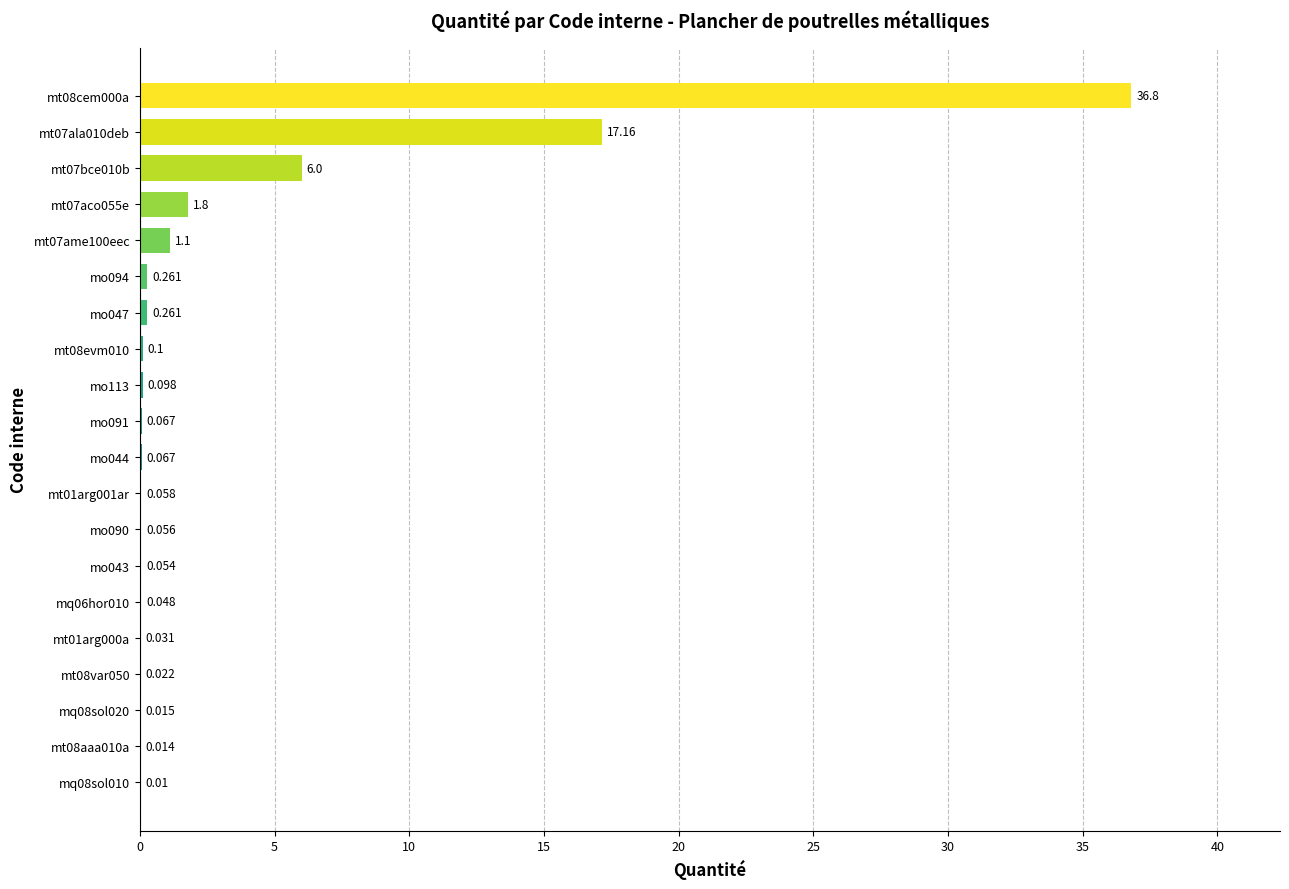

Are the bars horizontal?

Yes